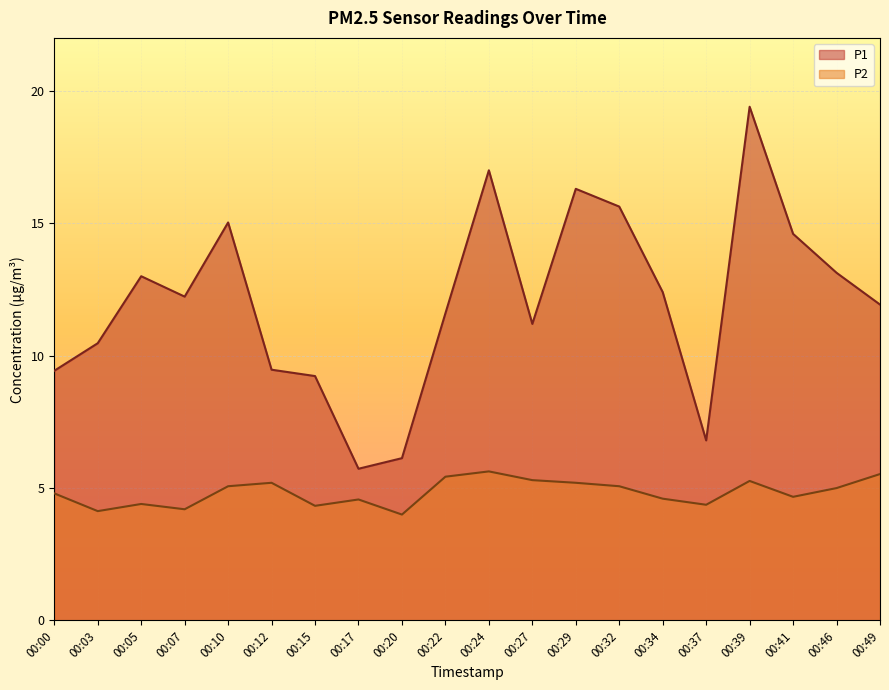

At which category does P2 reach its first local peak?

00:05